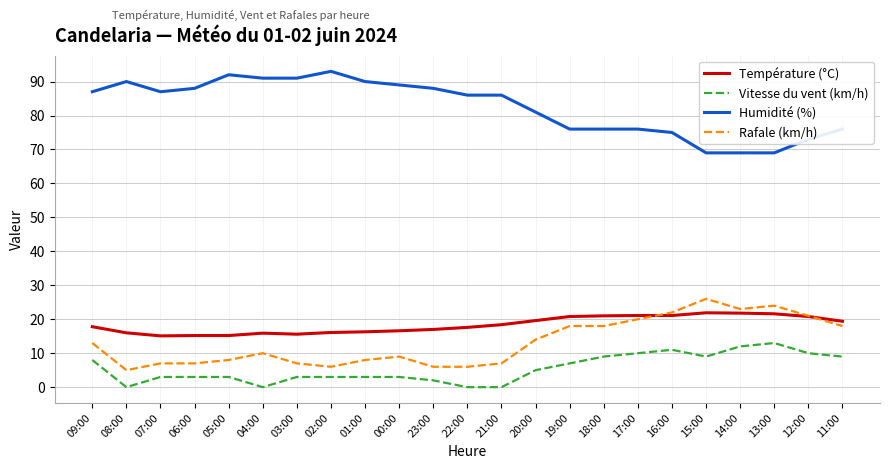

True or false: Vitesse du vent (km/h) and Rafale (km/h) intersect in this chart.

False